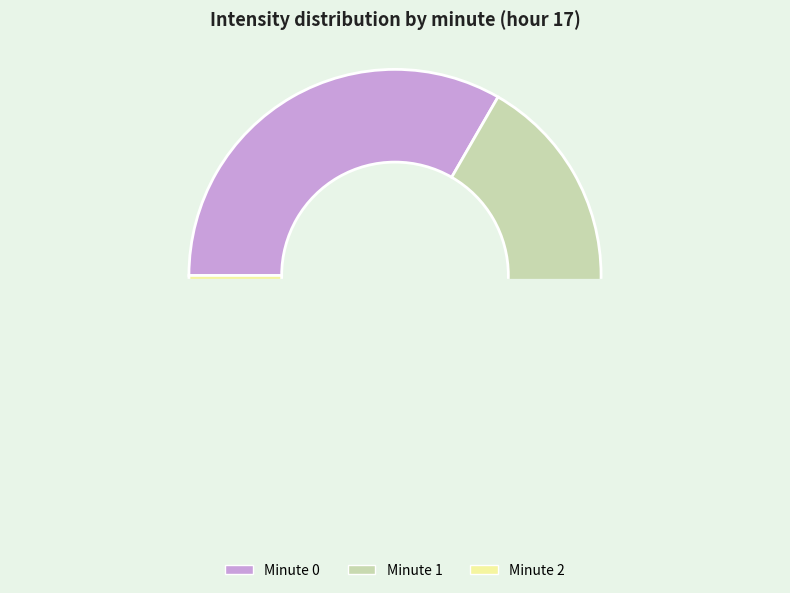

What is the change in value from Minute 0 to Minute 2?

-20